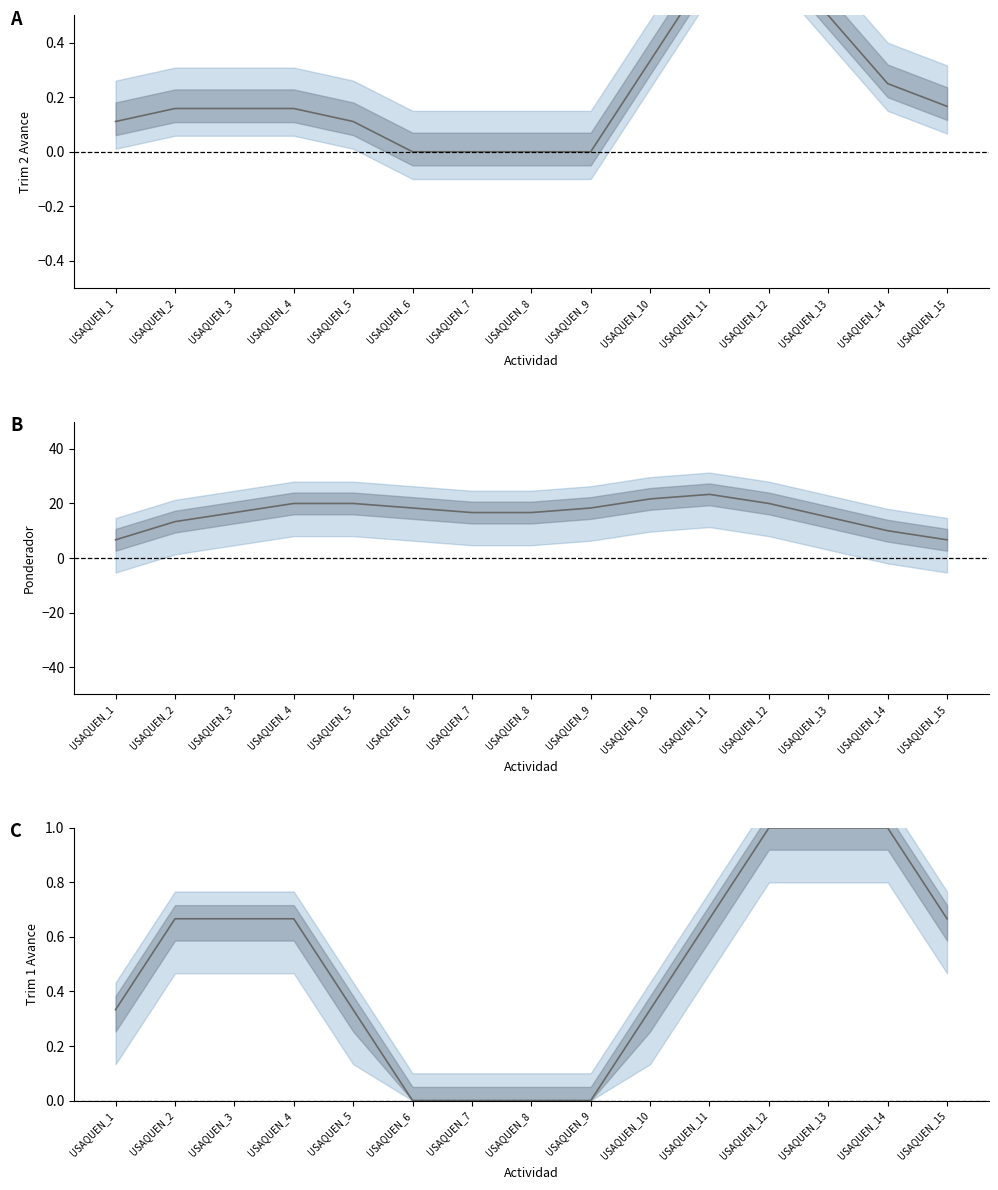

What is the average value of the Ponderador series?

16.2